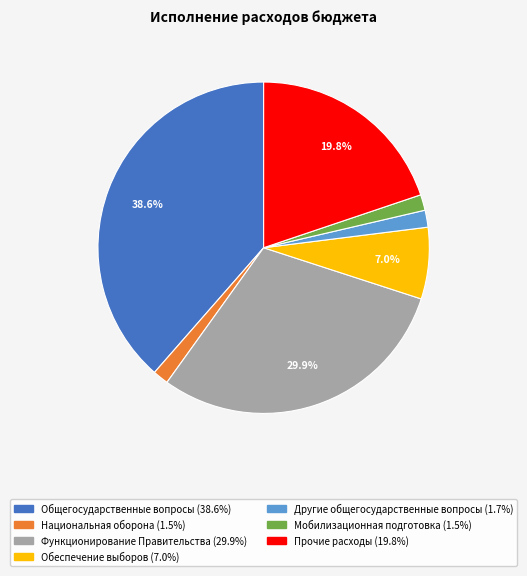

Is there any slice that represents more than half of the pie?

No